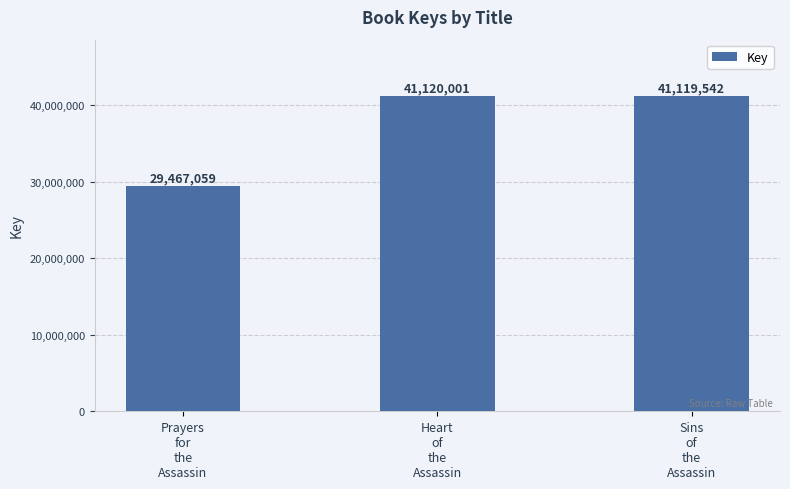

True or false: the data shows 41120001 at Heart
of
the
Assassin.

True